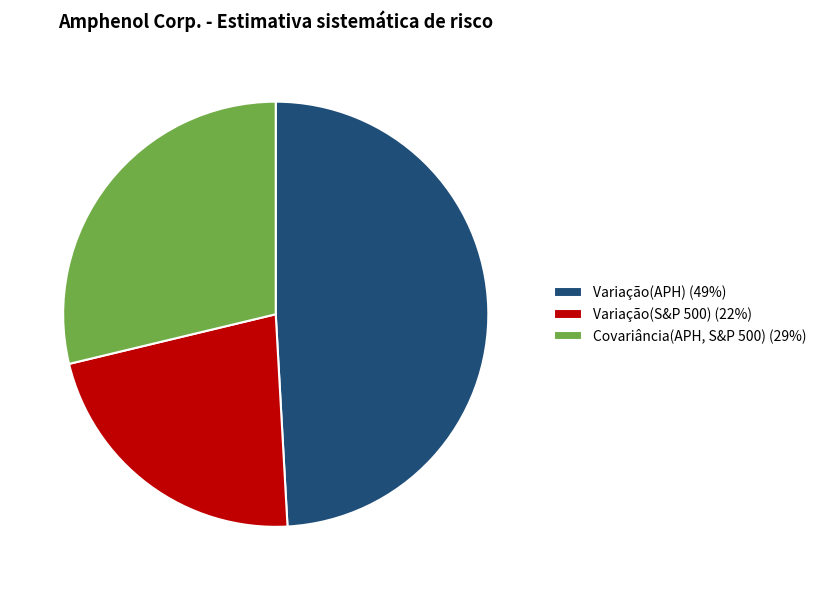

Is Variação(APH) the majority of the pie?

No